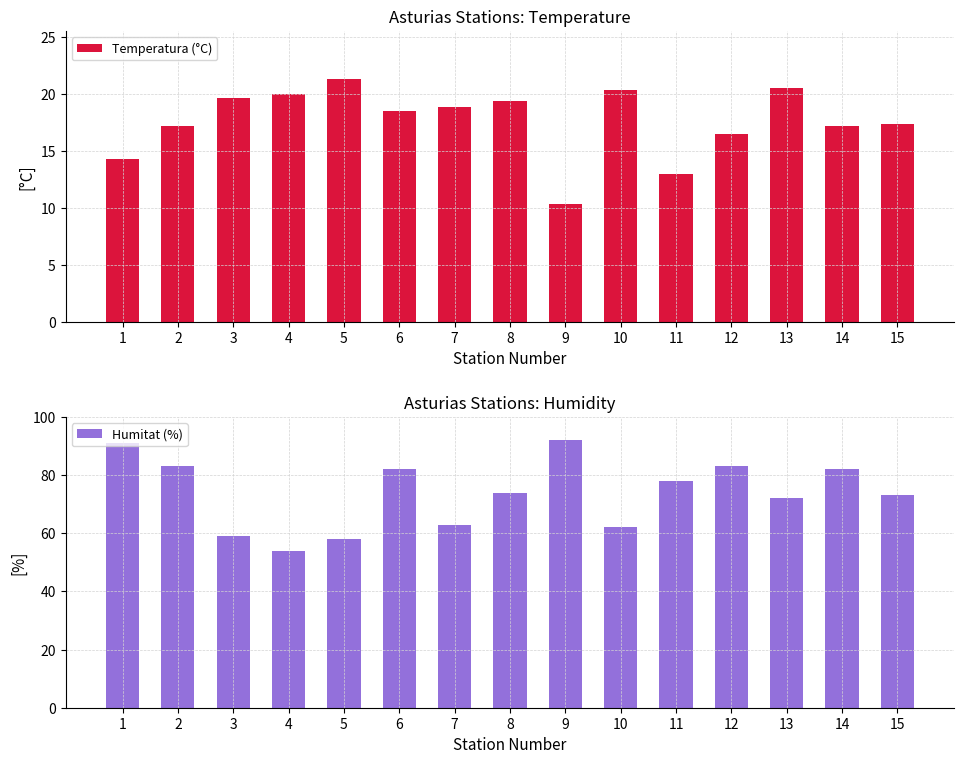

How many groups of bars are there?

15